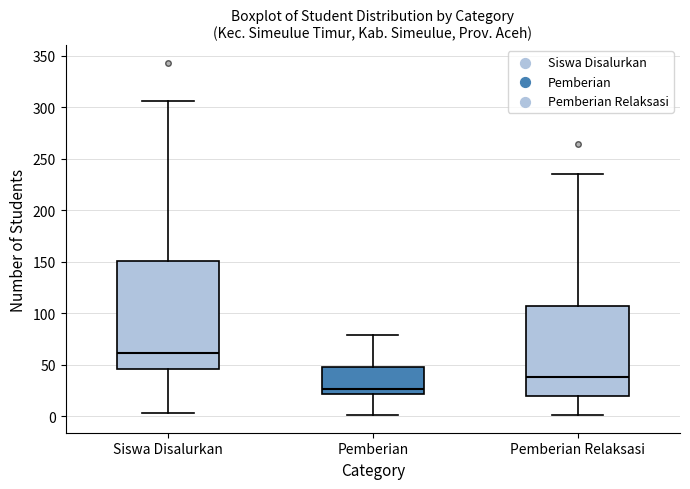

Which box has the lowest median line?

Pemberian